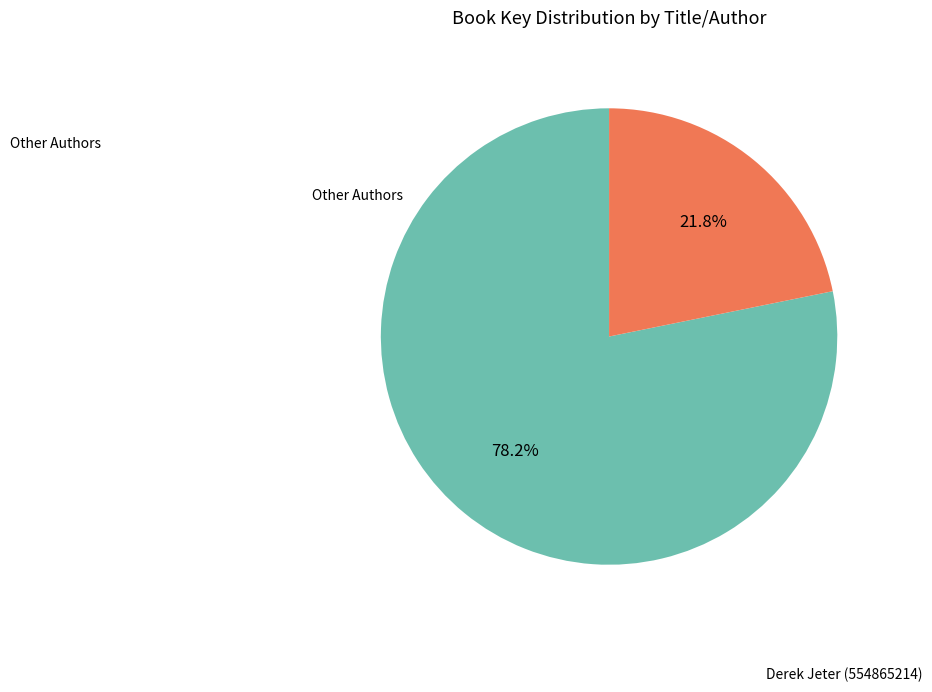

Is there any slice that represents more than half of the pie?

Yes